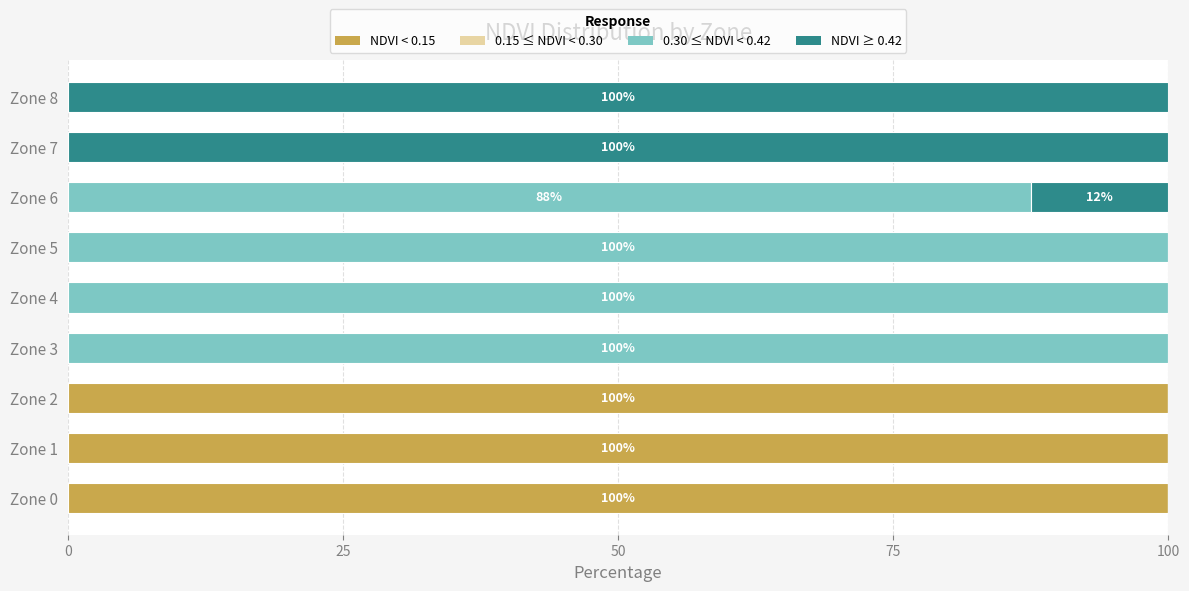

The value of NDVI < 0.15 at Zone 5 is 35.0. True or false?

False